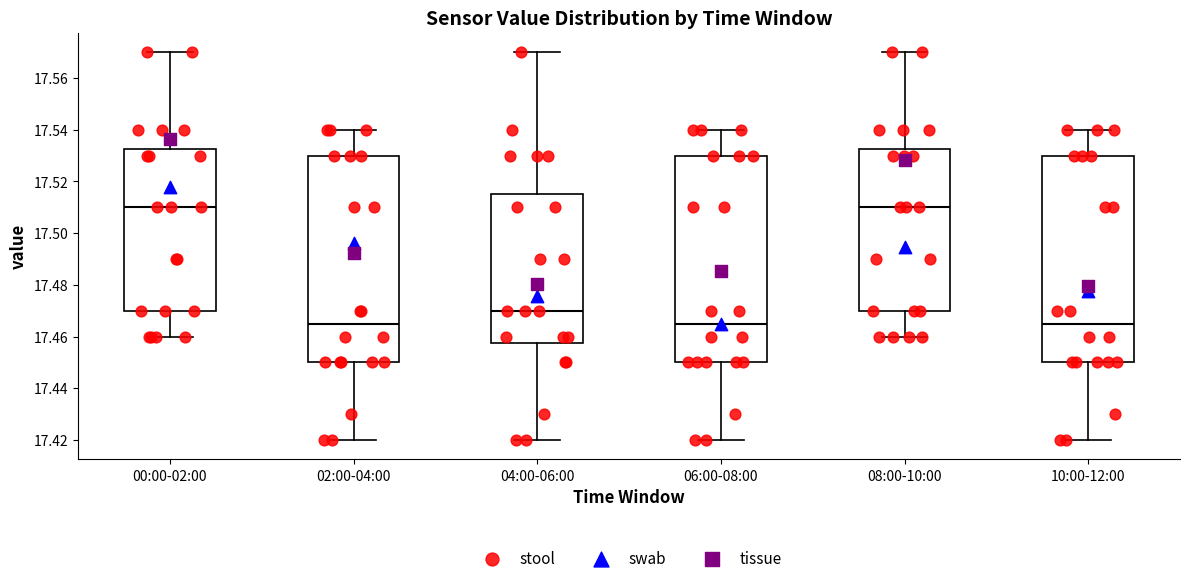

Reading left to right, transcribe this box plot: for each box, give where its median line is, the range the box spans, and where its two whiskers end, as read against the y-axis. The values are not printed on the chart, so give them approximately, as read against the axis.

00:00-02:00: median 17.510, box 17.470 to 17.532, whiskers 17.460 to 17.570
02:00-04:00: median 17.466, box 17.450 to 17.530, whiskers 17.420 to 17.540
04:00-06:00: median 17.470, box 17.458 to 17.516, whiskers 17.420 to 17.570
06:00-08:00: median 17.466, box 17.450 to 17.530, whiskers 17.420 to 17.540
08:00-10:00: median 17.510, box 17.470 to 17.532, whiskers 17.460 to 17.570
10:00-12:00: median 17.466, box 17.450 to 17.530, whiskers 17.420 to 17.540